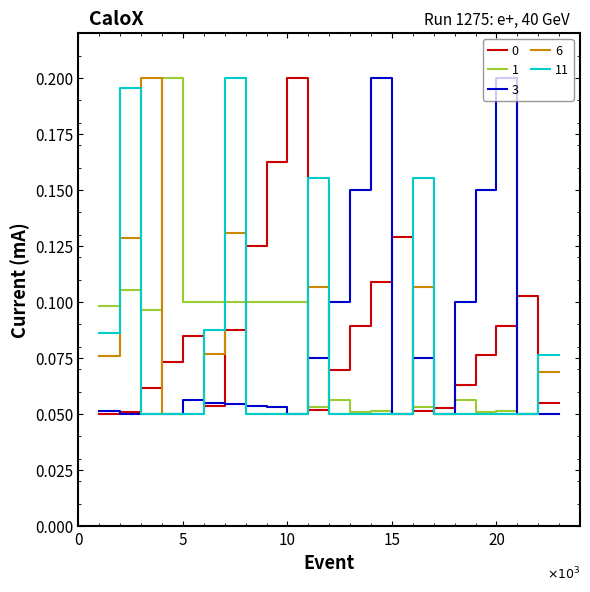

After their last crossing, which series has the higher values: 6 or 0?

6